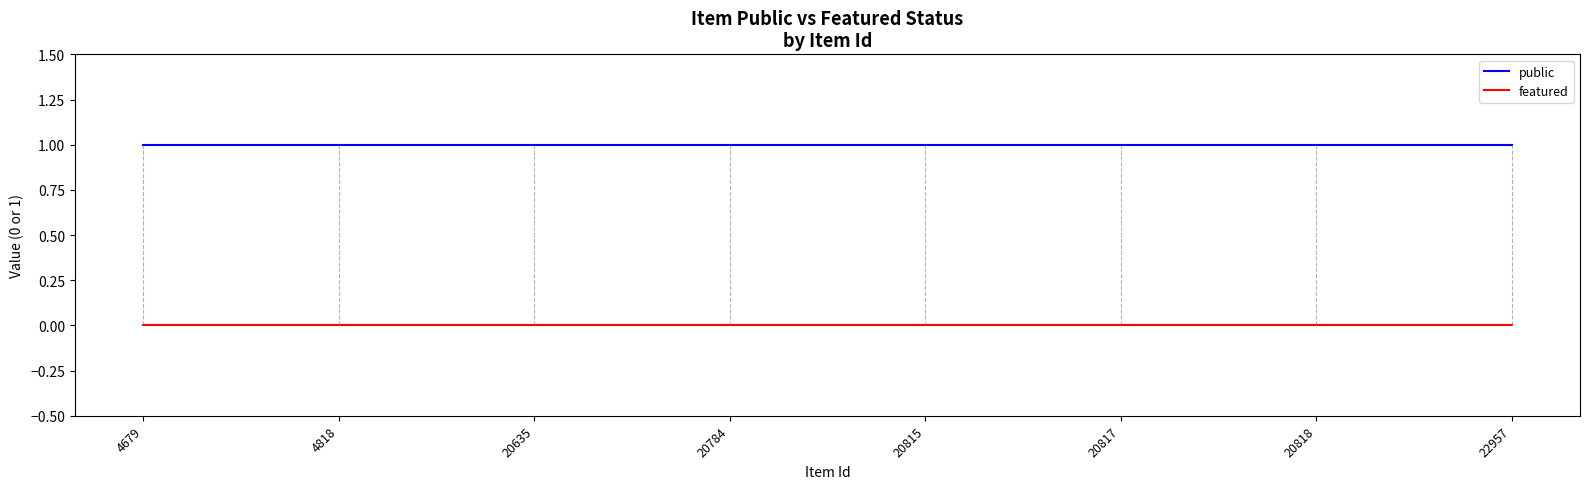

The featured series shows 0 at 20784. True or false?

True